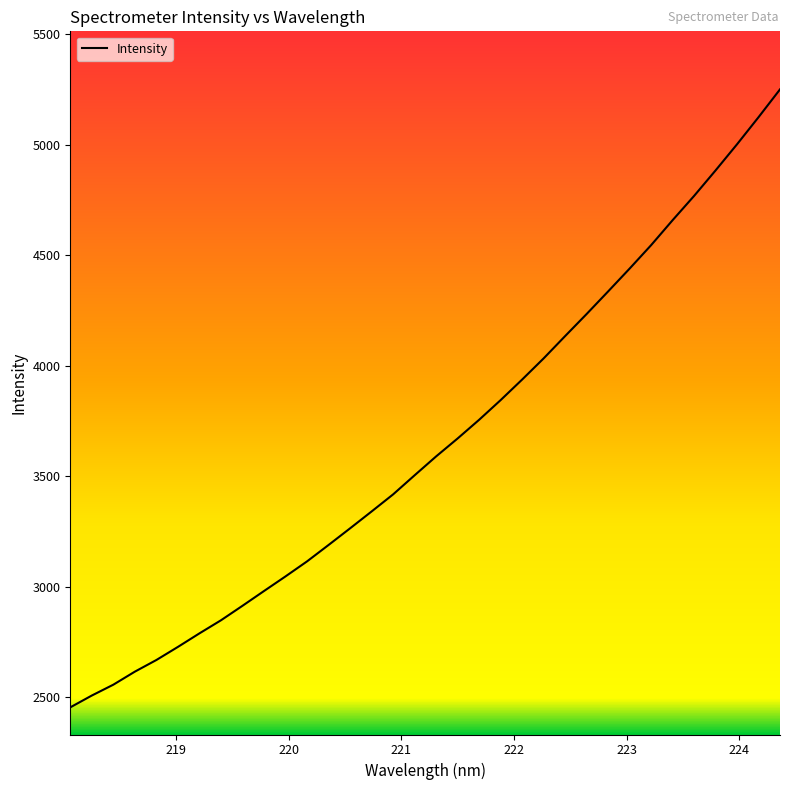

What is the maximum value shown in the chart?

5249.7